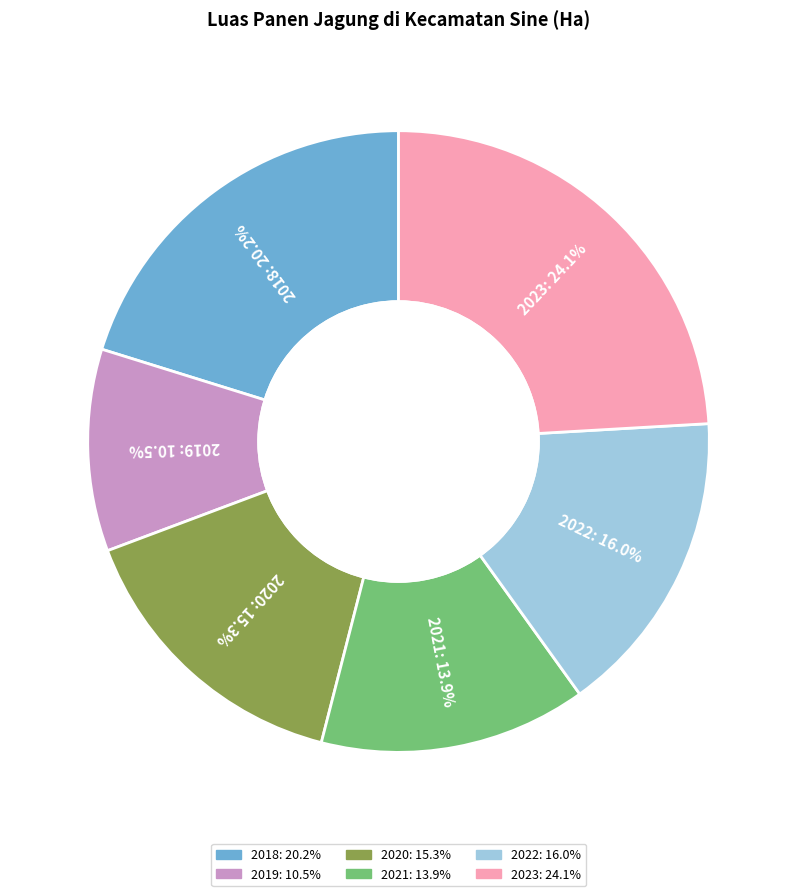

The 2022 slice represents 9% of the pie. True or false?

False